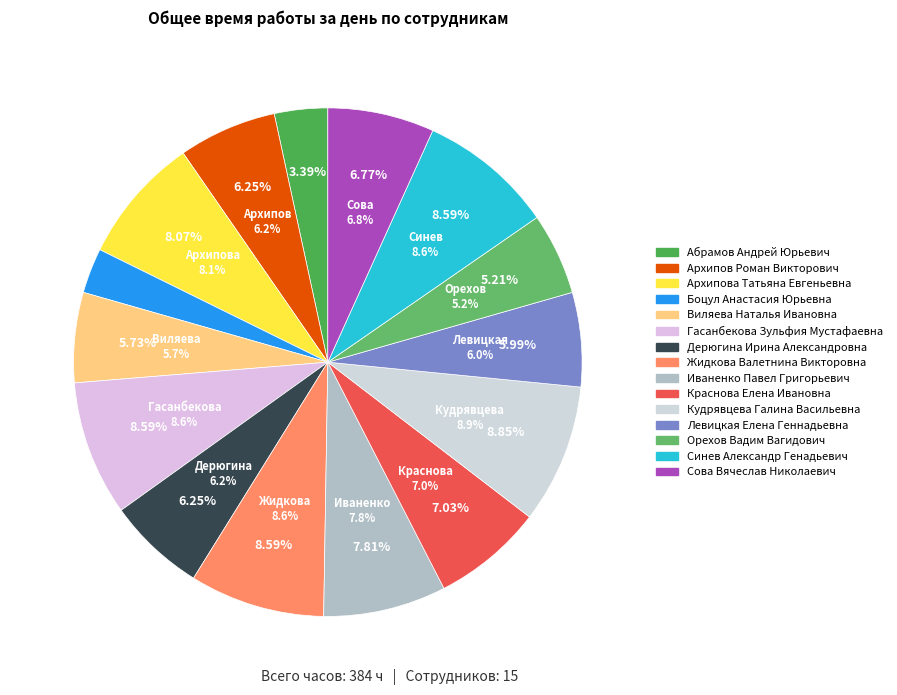

Does any single category account for the majority?

No